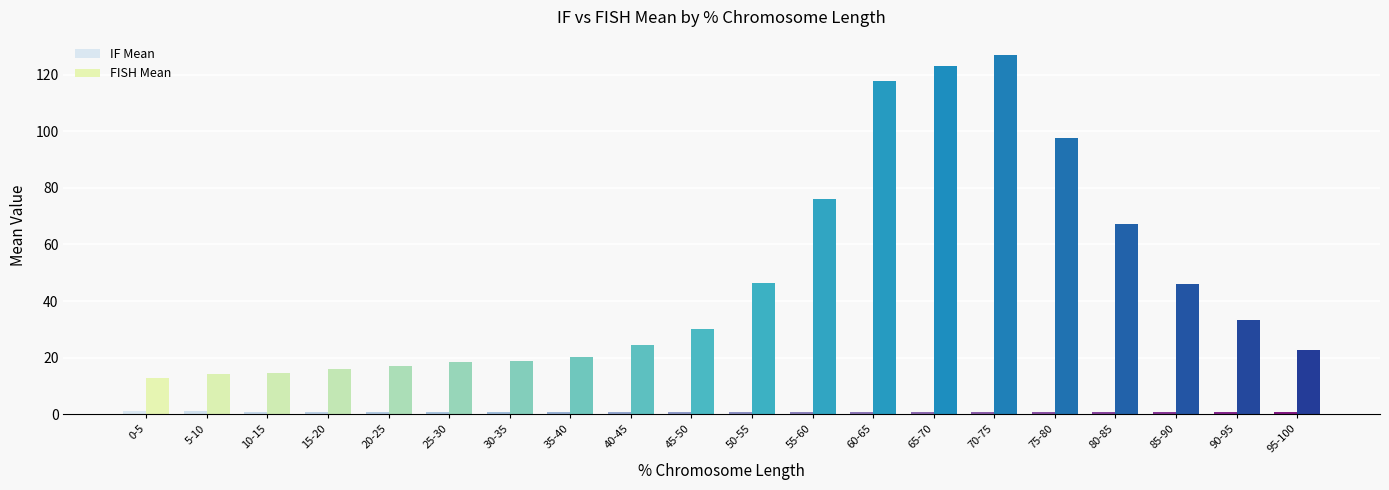

Read the IF Mean value at 60-65.

0.6